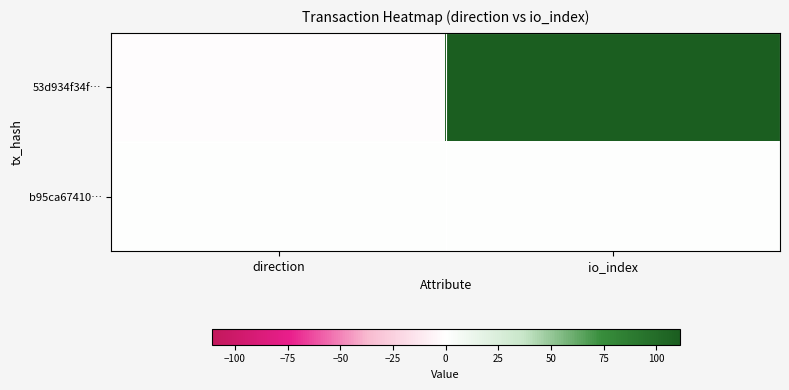

At which category is the sum across all series the highest?

io_index